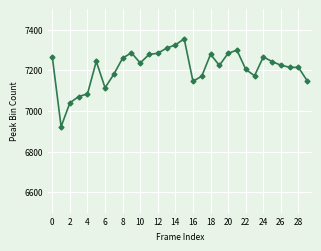

What is the greatest value displayed?

7355